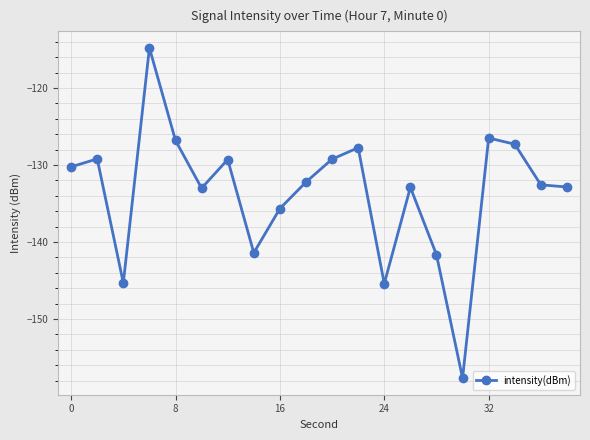

What is the smallest value displayed?

-157.7